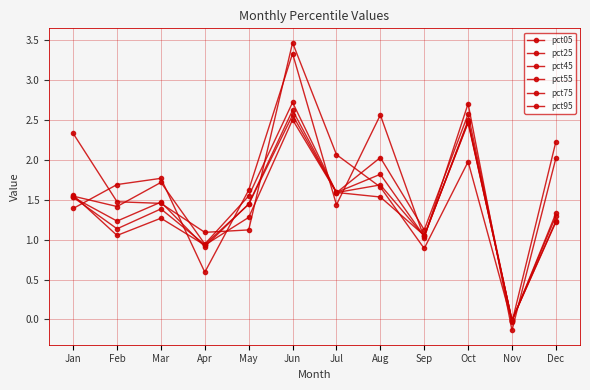

Reading right to left, list all the values displayed in this chart.

pct05: 2.2	-0.0	2.0	0.9	1.7	2.1	3.5	1.1	1.1	1.5	1.5	2.3
pct25: 1.2	-0.0	2.5	1.1	1.5	1.6	2.5	1.3	0.9	1.3	1.1	1.6
pct45: 1.2	-0.0	2.5	1.0	1.7	1.6	2.6	1.4	0.9	1.4	1.1	1.5
pct55: 1.3	-0.0	2.5	1.0	1.8	1.6	2.6	1.4	0.9	1.5	1.2	1.5
pct75: 1.3	-0.0	2.6	1.1	2.0	1.6	2.7	1.5	0.9	1.7	1.4	1.5
pct95: 2.0	-0.1	2.7	1.0	2.6	1.4	3.3	1.6	0.6	1.8	1.7	1.4